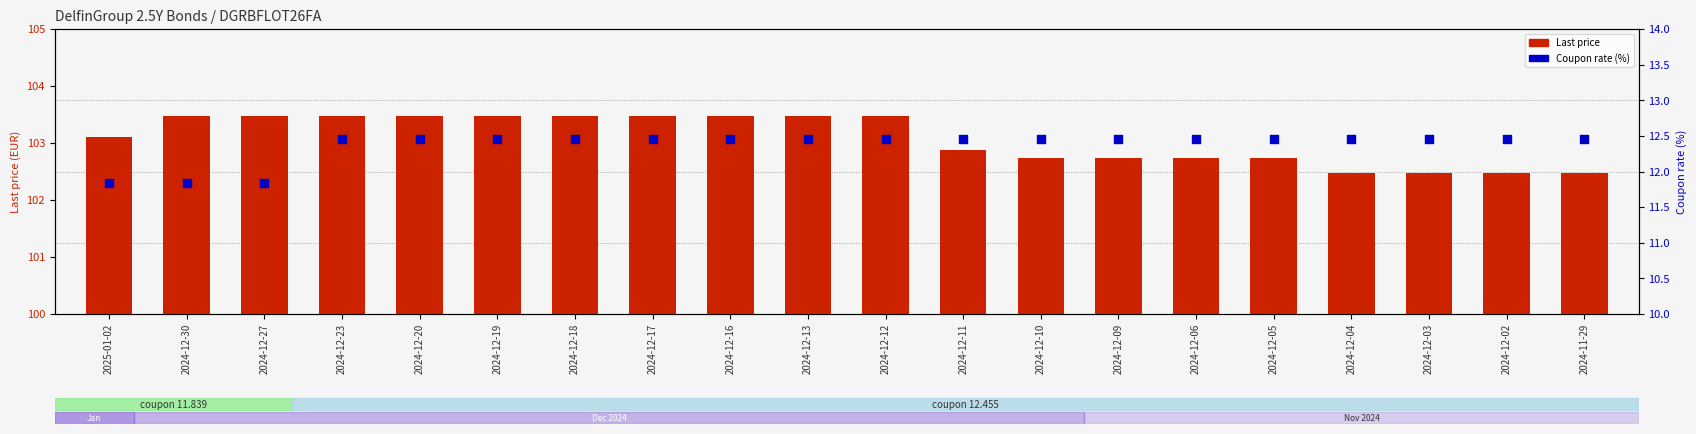

Which series has the widest spread of Y values?

Last price